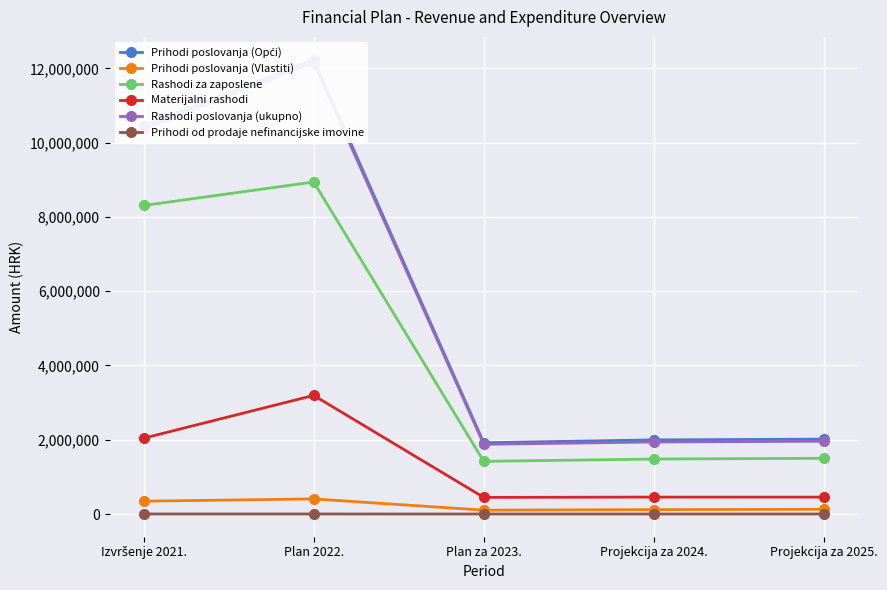

True or false: Prihodi od prodaje nefinancijske imovine and Materijalni rashodi cross at least once.

False